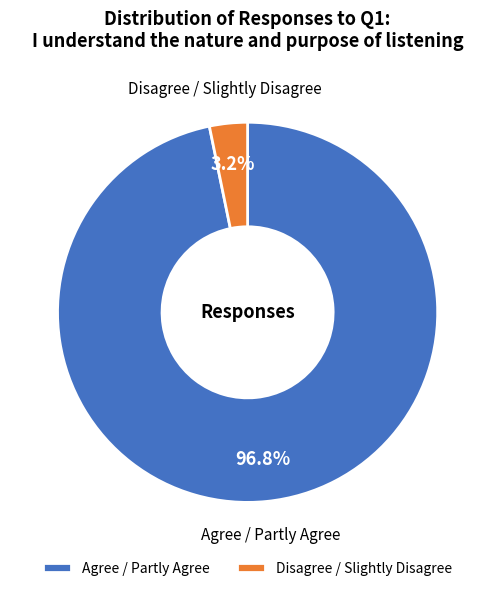

Rank the categories by value from lowest to highest.

Disagree / Slightly Disagree, Agree / Partly Agree